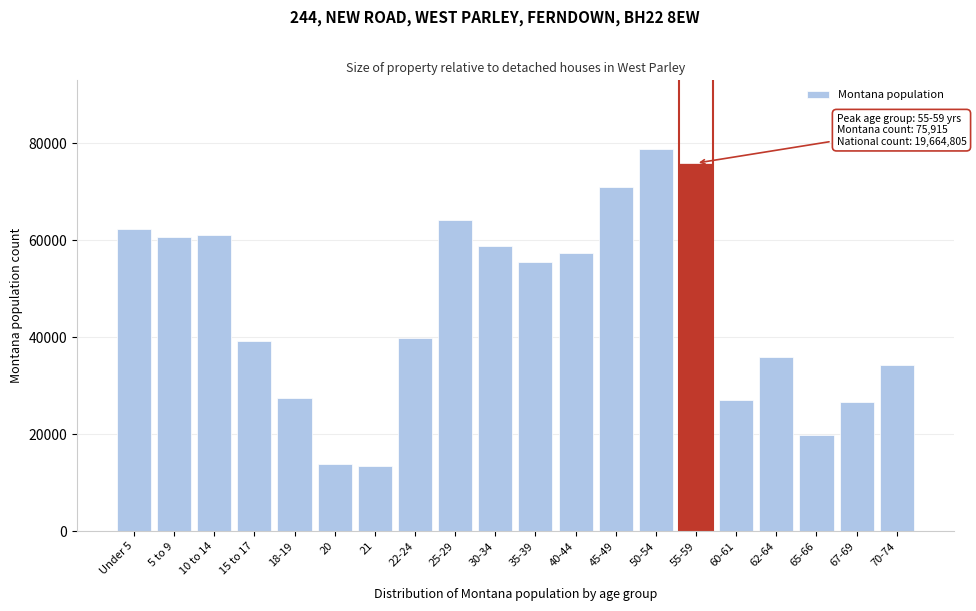

What is the label of the 10th bar from the right?

35-39